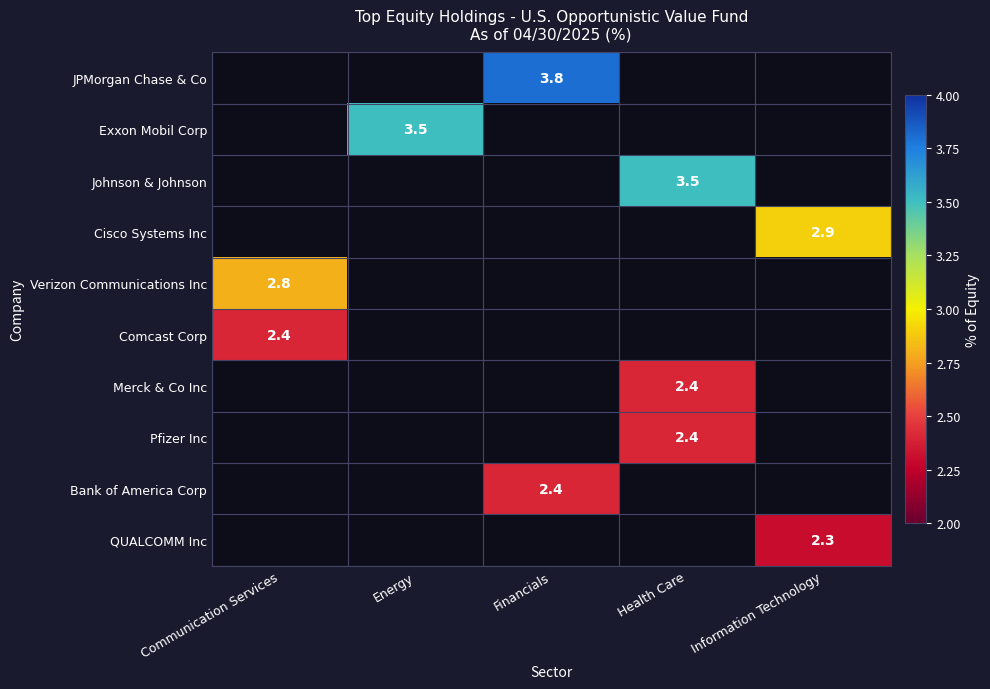

The value of Pfizer Inc at Health Care is 2.4. True or false?

True